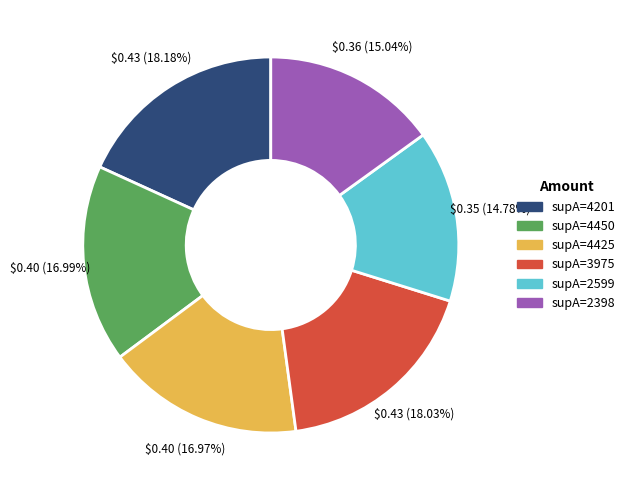

Between supA=4201 and supA=2599, which is larger?

supA=4201